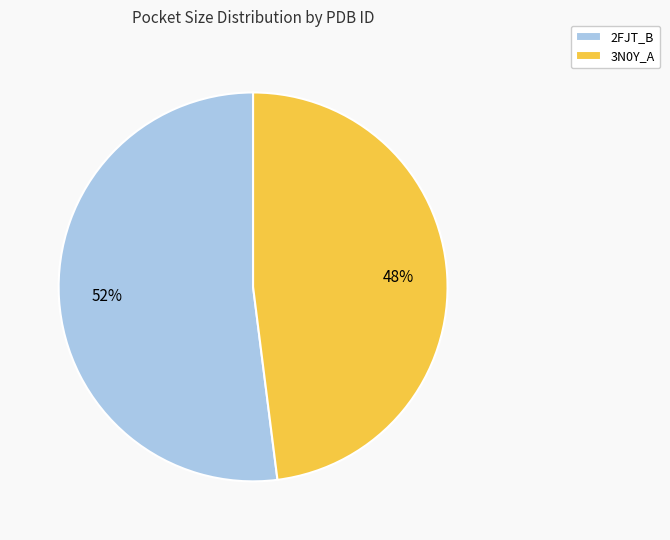

Rank the categories by value from lowest to highest.

3N0Y_A, 2FJT_B